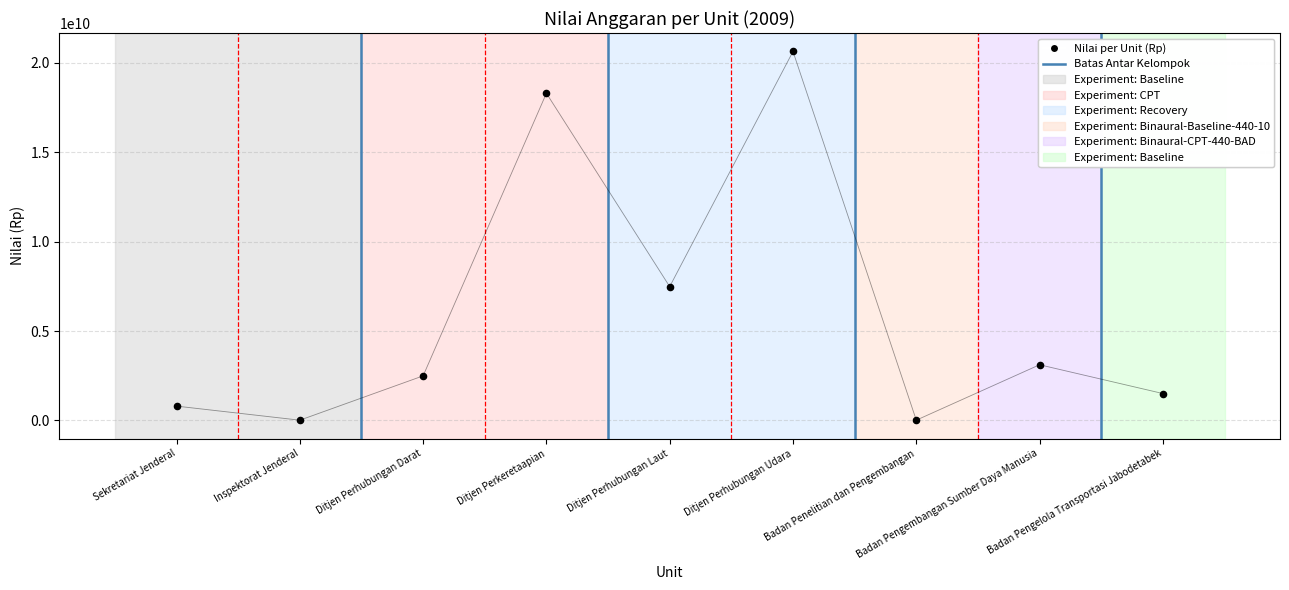

What is the average Y value?

6040764394